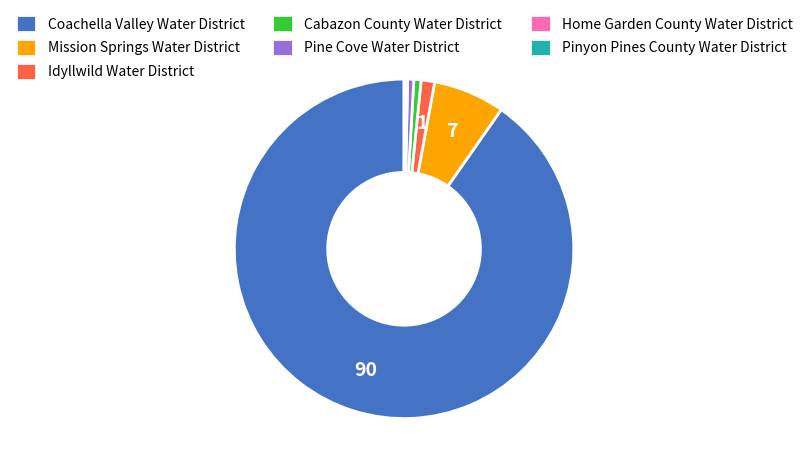

What is the largest slice in the pie chart?

Coachella Valley Water District